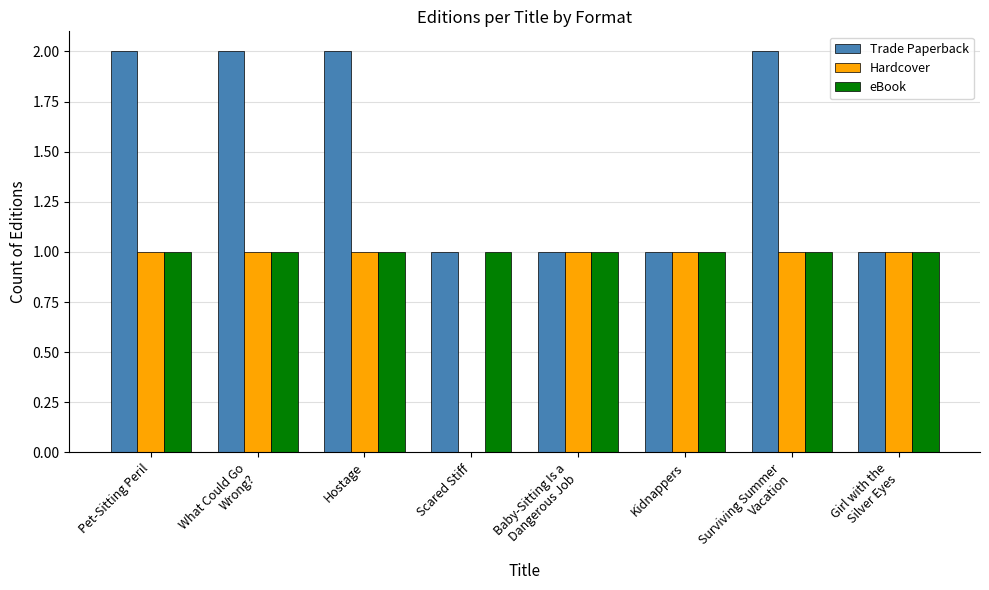

Reading right to left, extract all data points from this chart.

Trade Paperback: 1	2	1	1	1	2	2	2
Hardcover: 1	1	1	1	0	1	1	1
eBook: 1	1	1	1	1	1	1	1